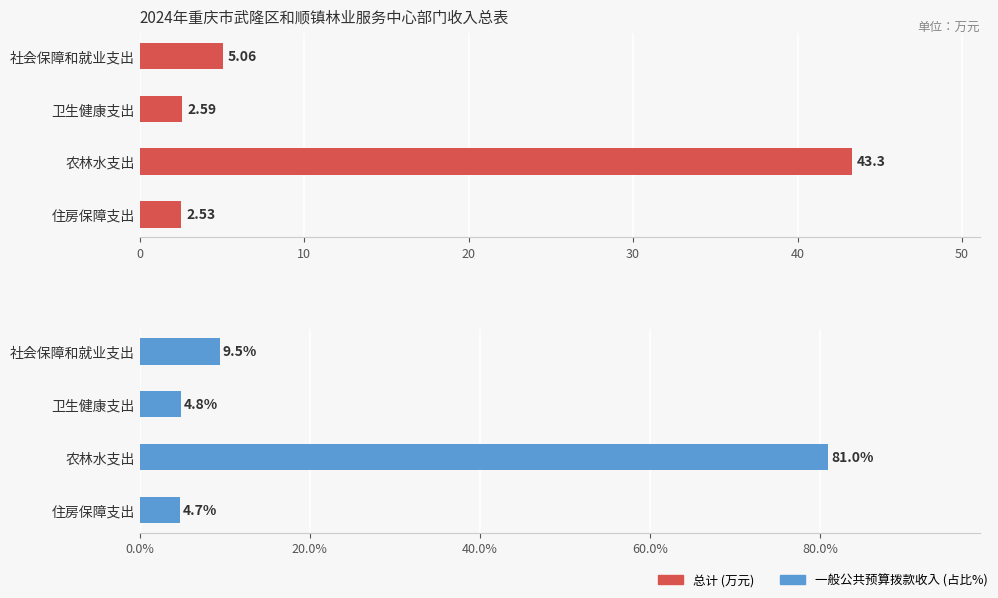

How many series are shown in this chart?

2